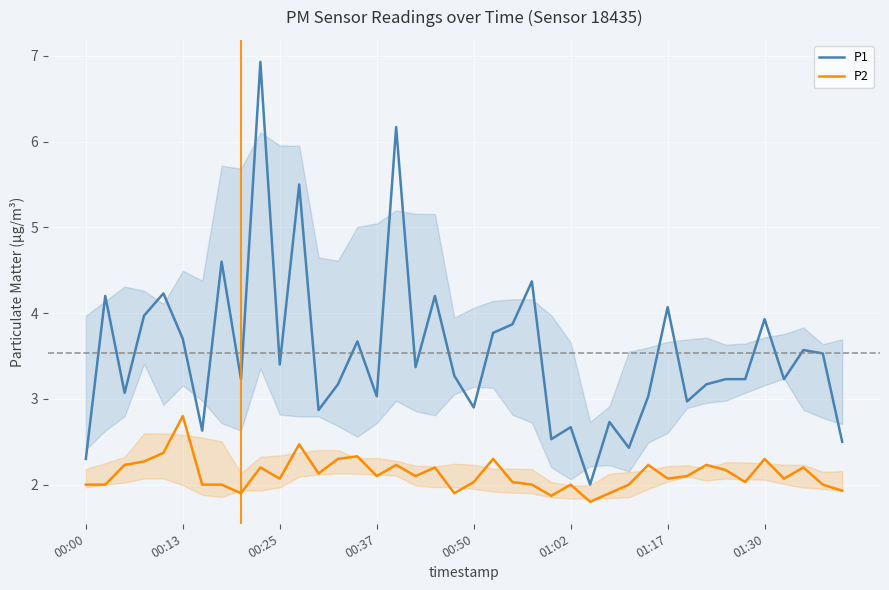

Rank the series by their average value, from lowest to highest.

P2, P1